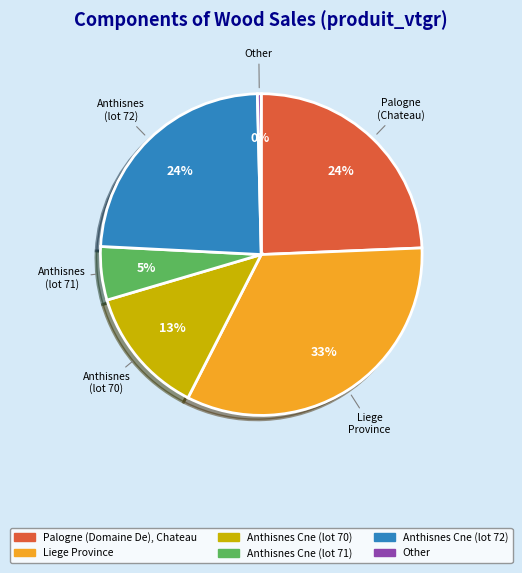

To the nearest percent, what portion does Palogne (Domaine De), Chateau represent?

24%